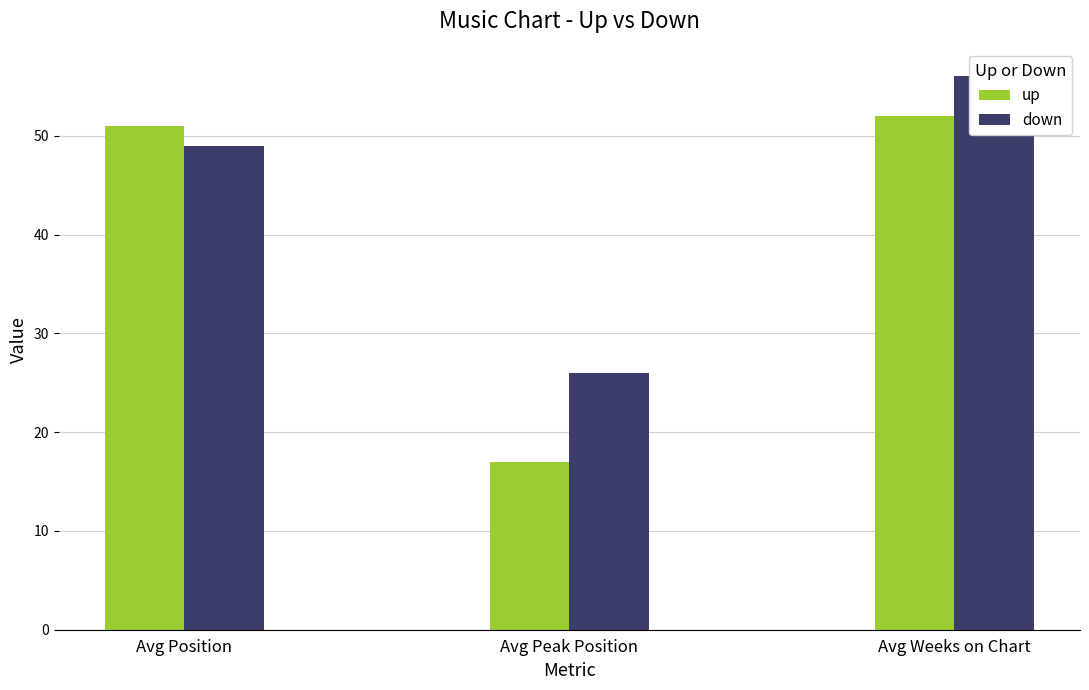

At which label does up first exceed 51?

Avg Weeks on Chart